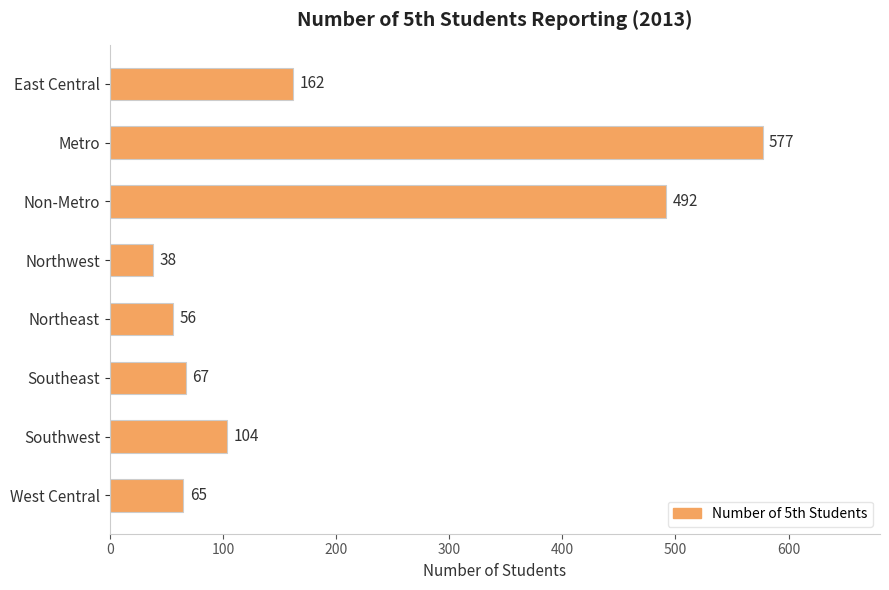

List the labels in order of value, smallest first.

Northwest, Northeast, West Central, Southeast, Southwest, East Central, Non-Metro, Metro